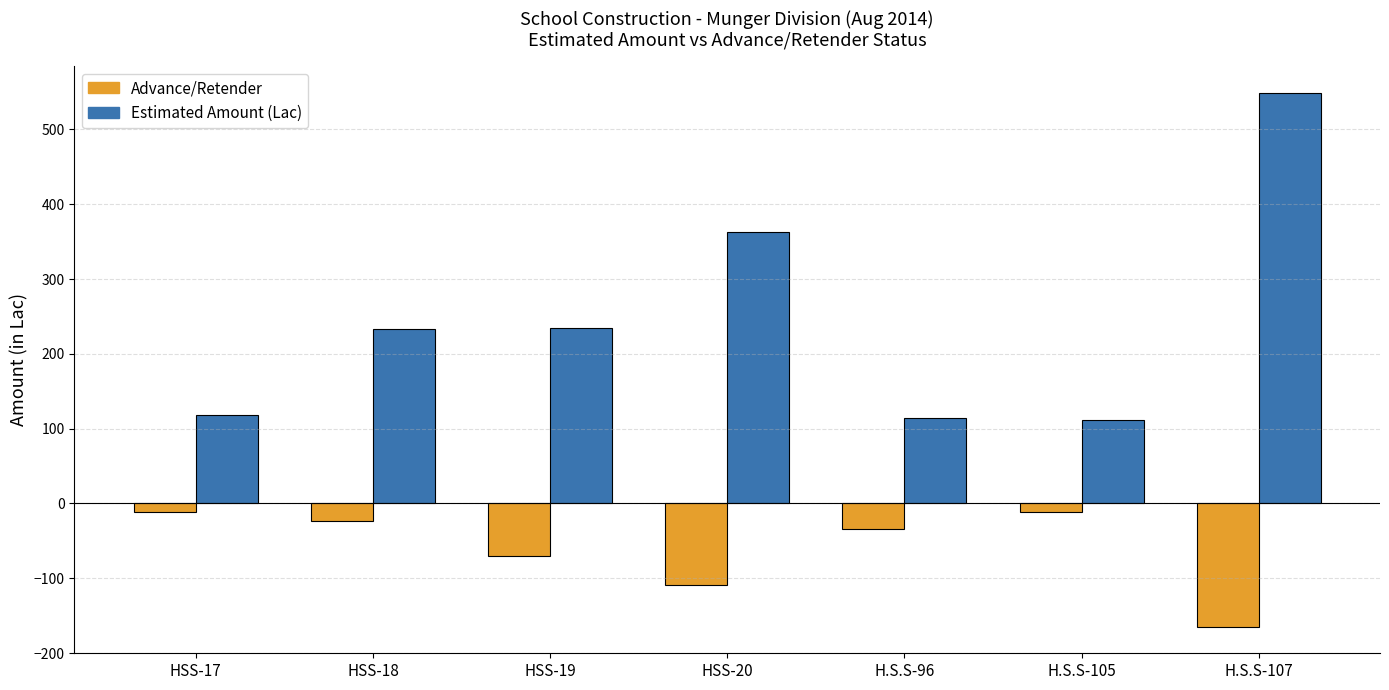

How many data points does each series have?

7